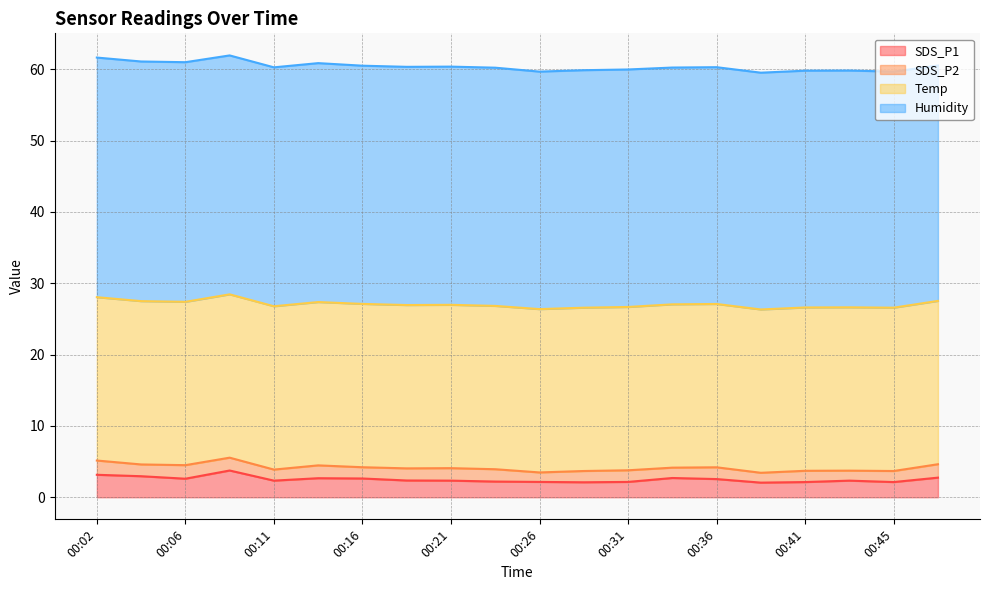

What is the average value of the SDS_P1 series?

2.5